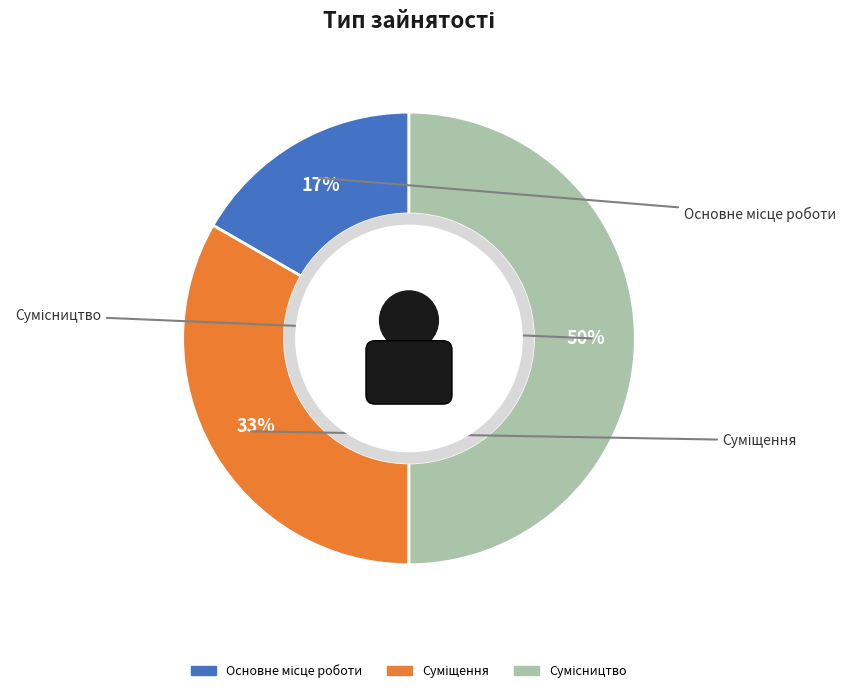

The Основне місце роботи slice represents 17% of the pie. True or false?

True